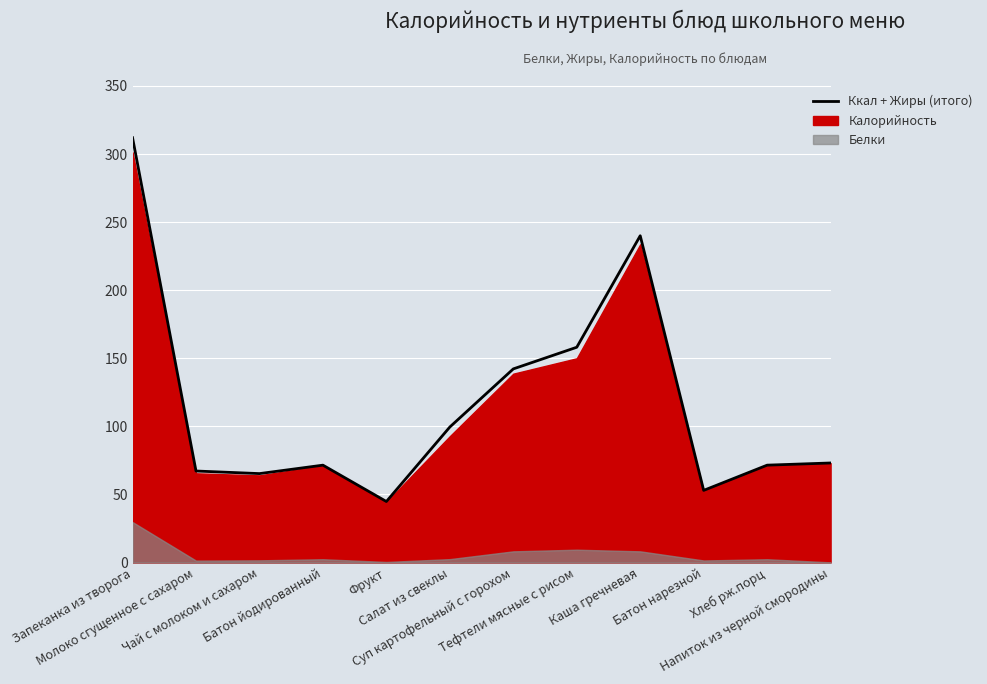

How many points are higher than both their immediate neighbors (excluding endpoints)?

2